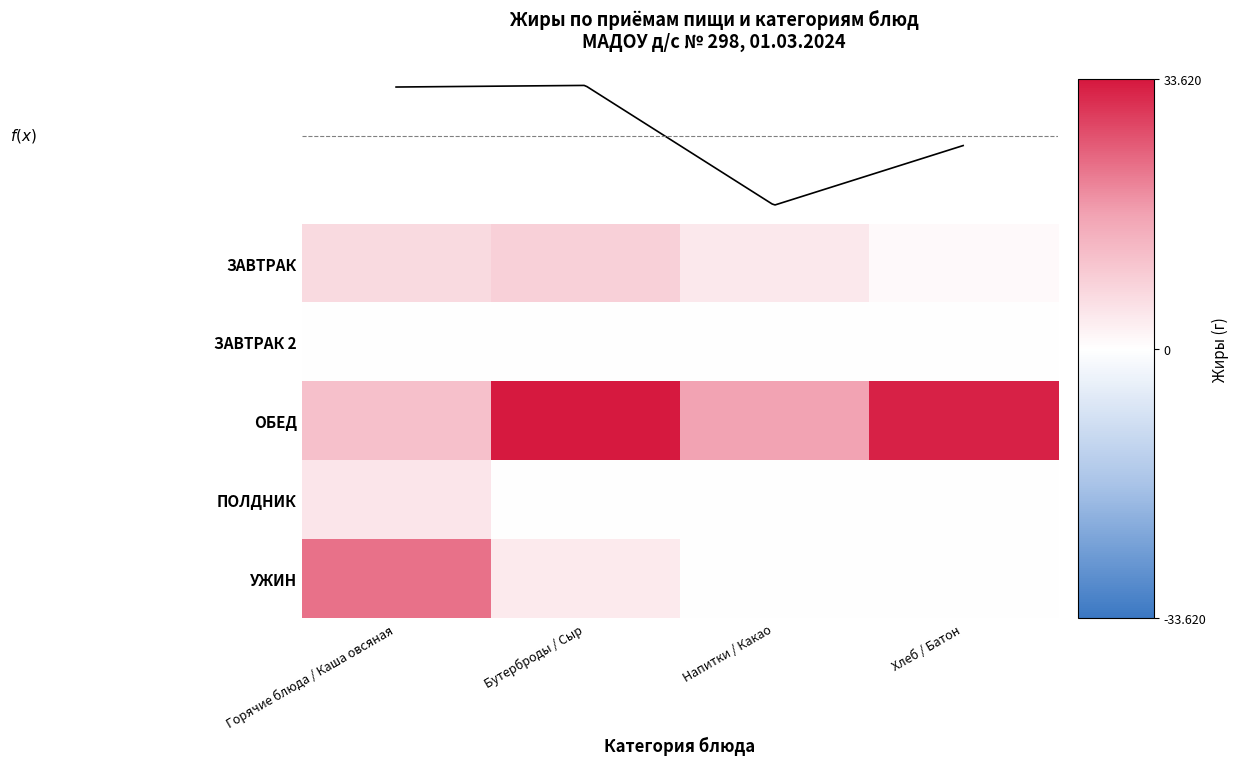

Which series has the largest total across all categories?

ОБЕД